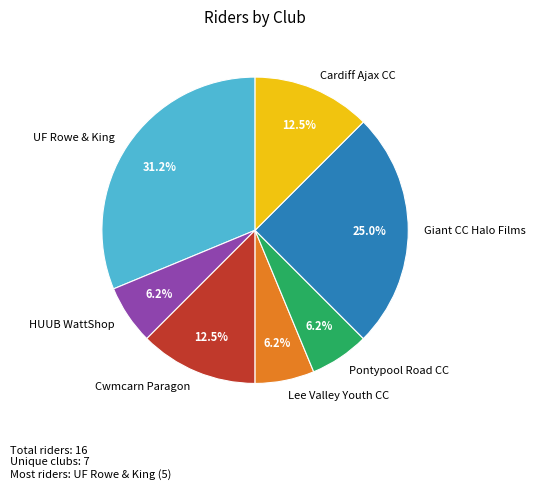

Is it true that Lee Valley Youth CC is 6% of the pie?

True